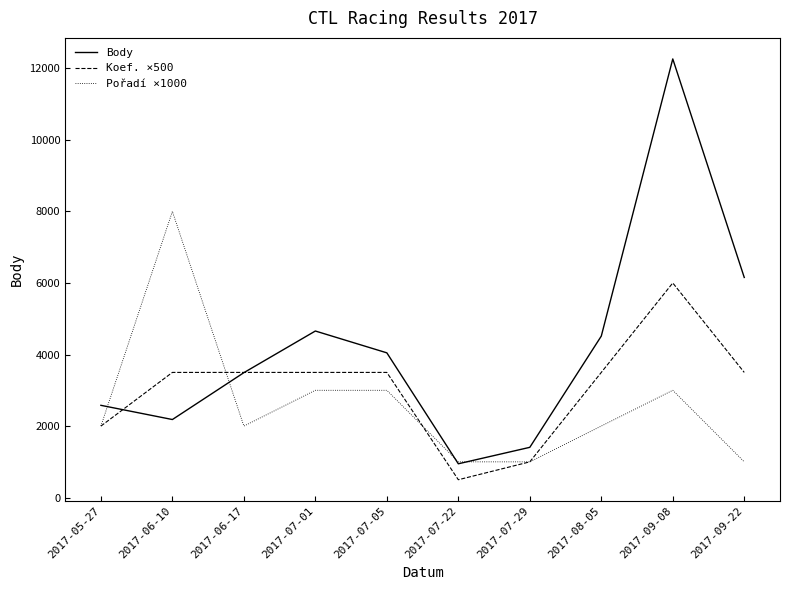

Rank the series by their average value, from lowest to highest.

Pořadí ×1000, Koef. ×500, Body